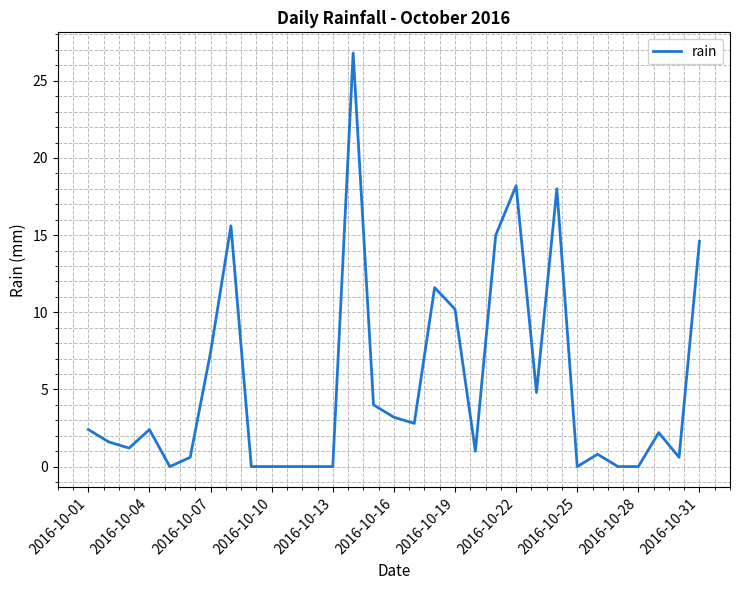

What is the greatest value displayed?

26.8